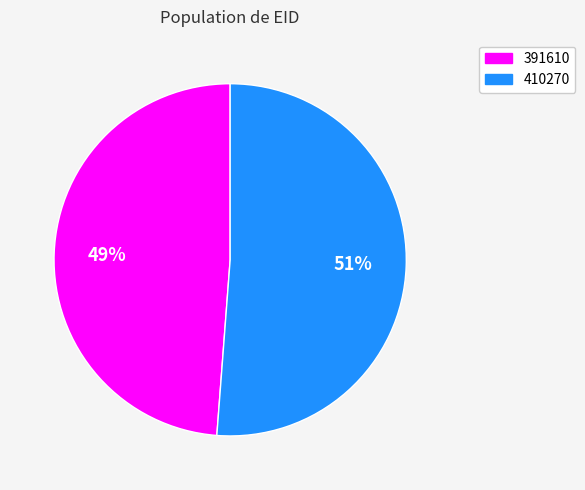

Does 391610 represent more than half of the total?

No